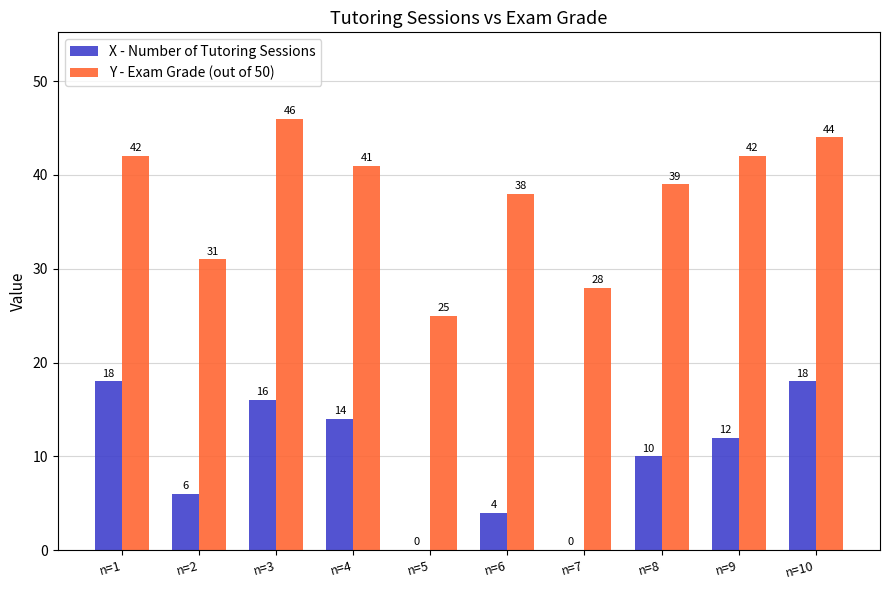

What is the average value of the Y - Exam Grade (out of 50) series?

38